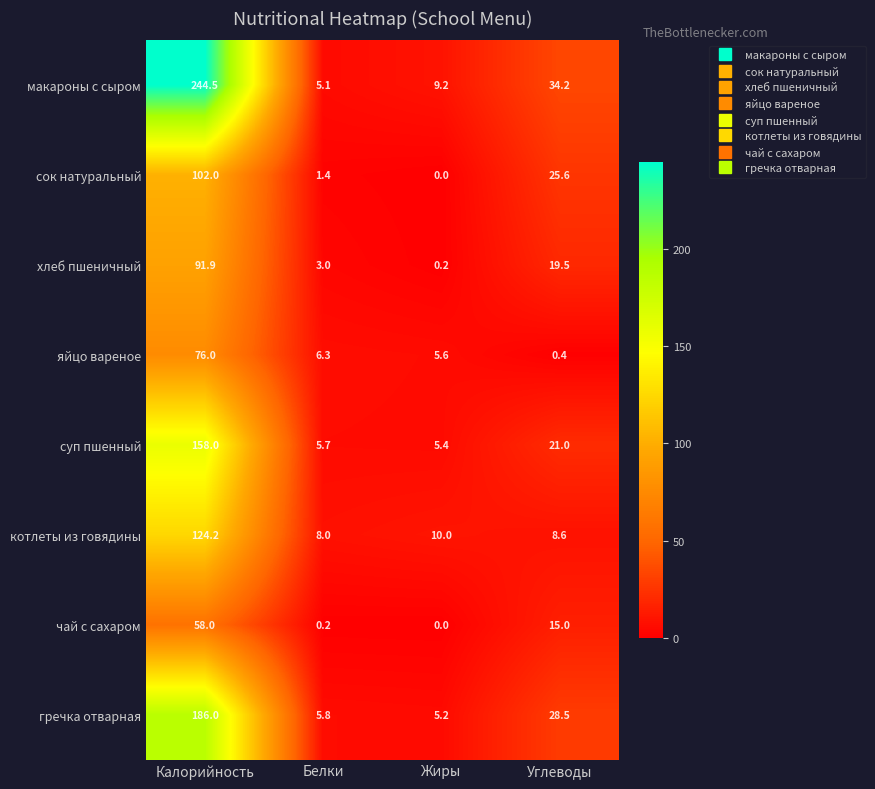

Is the value of макароны с сыром at Калорийность greater than the value of гречка отварная at Калорийность?

Yes